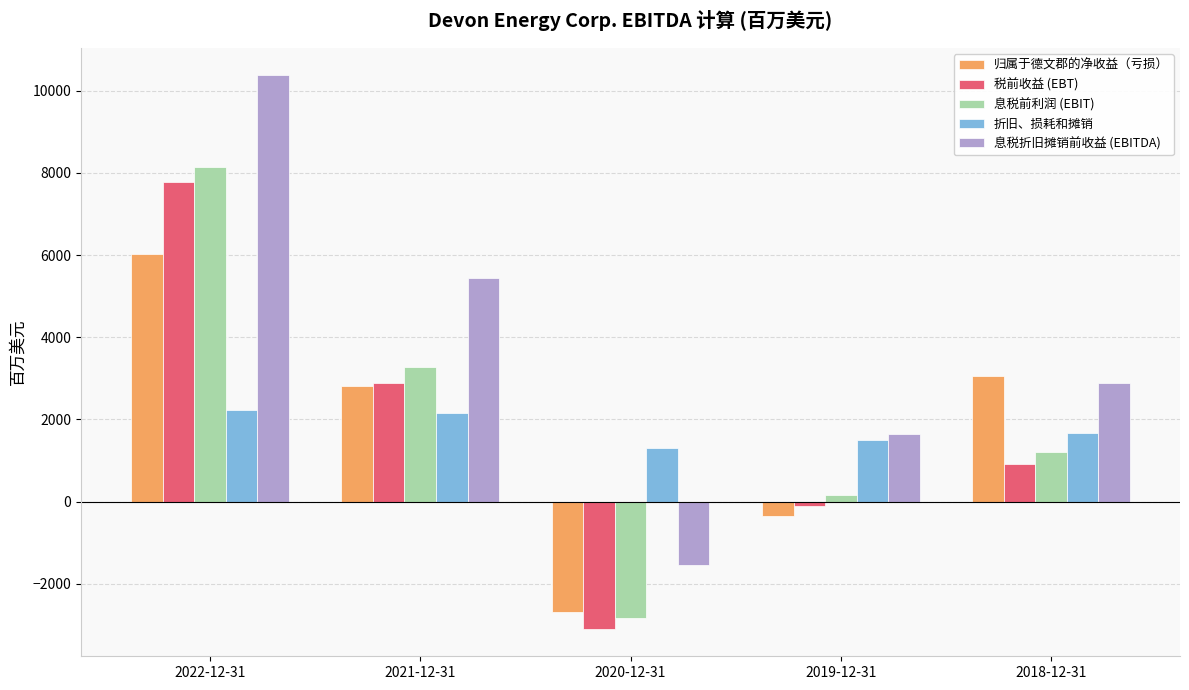

Is it true that 折旧、损耗和摊销 equals 3580 at 2021-12-31?

False